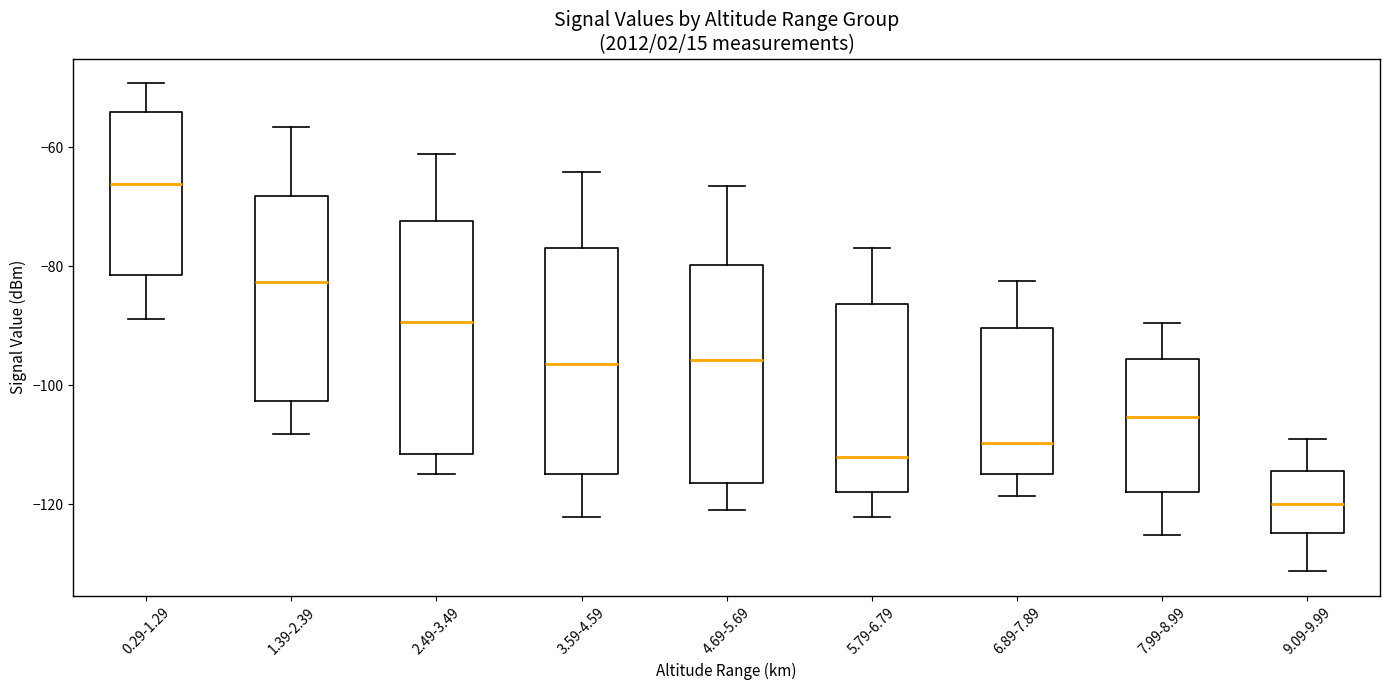

Where does the lower whisker of the box for 5.79-6.79 end on the y-axis? The values are not printed on the chart, so give them approximately, as read against the axis.

-122